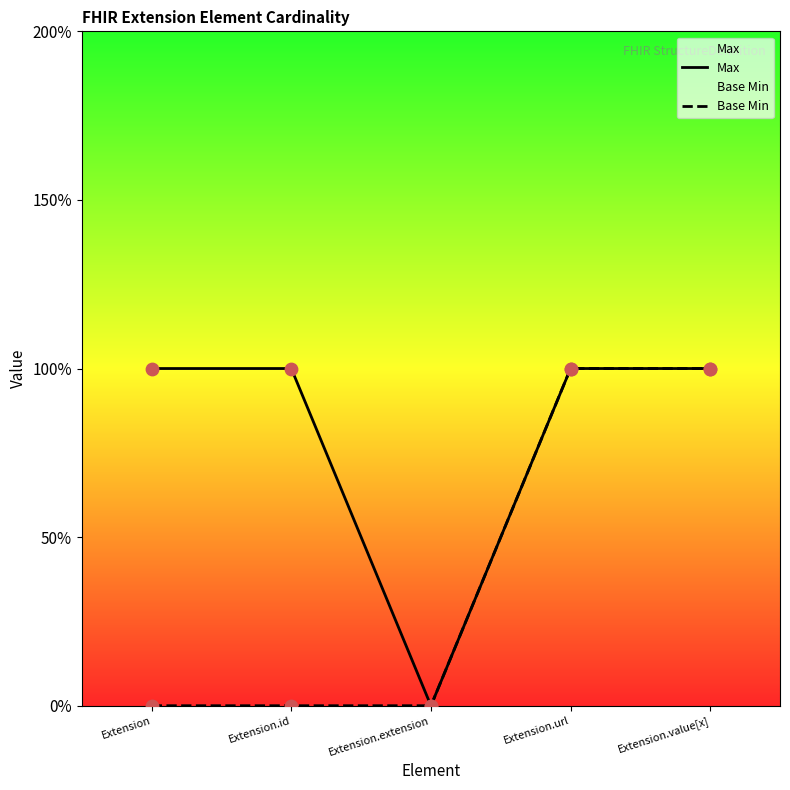

At which category is the sum across all series the highest?

Extension.url